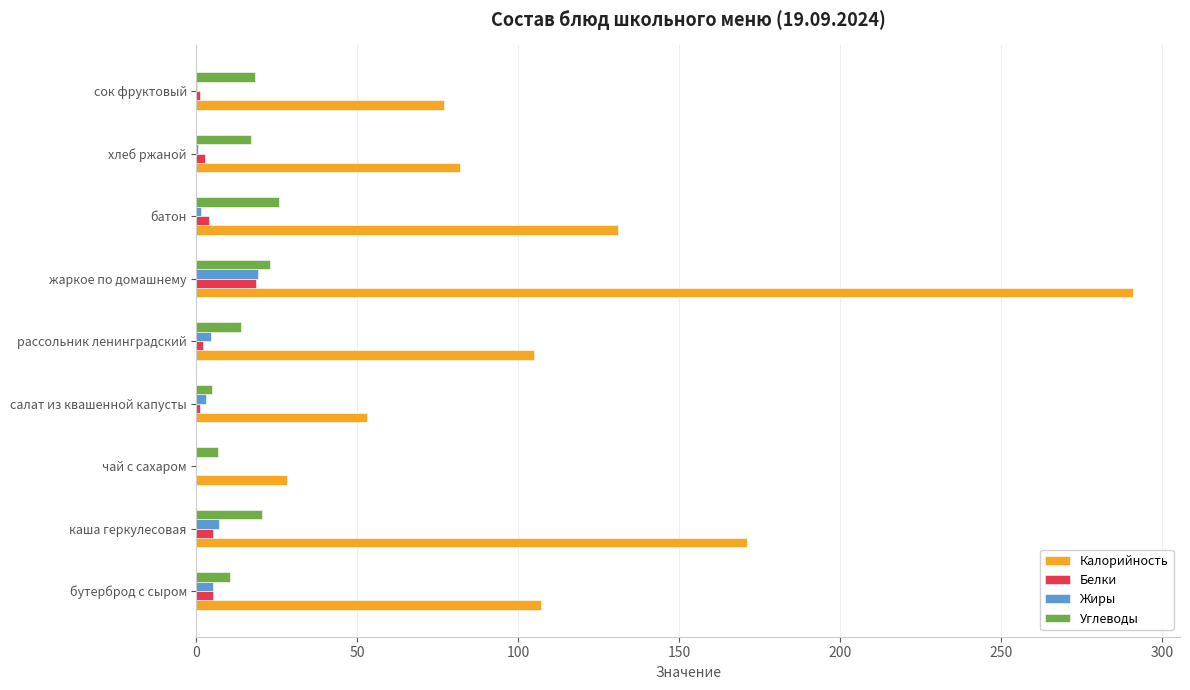

What is the average value of the Калорийность series?

116.1